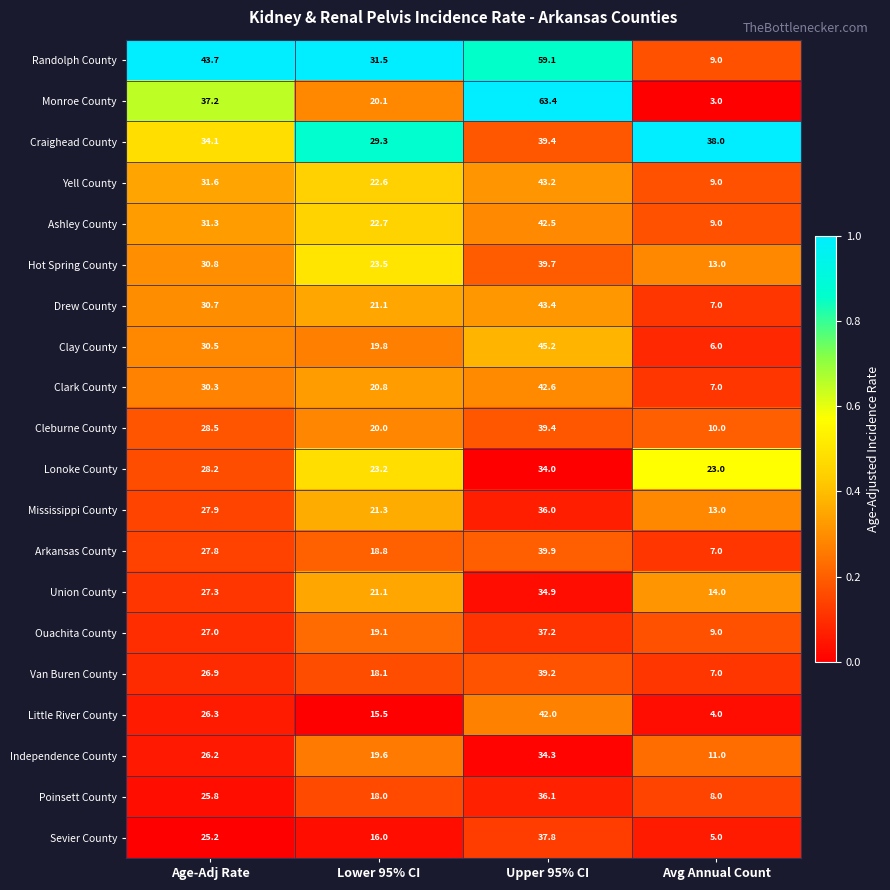

Which series changed the most between Age-Adj Rate and Avg Annual Count?

Randolph County